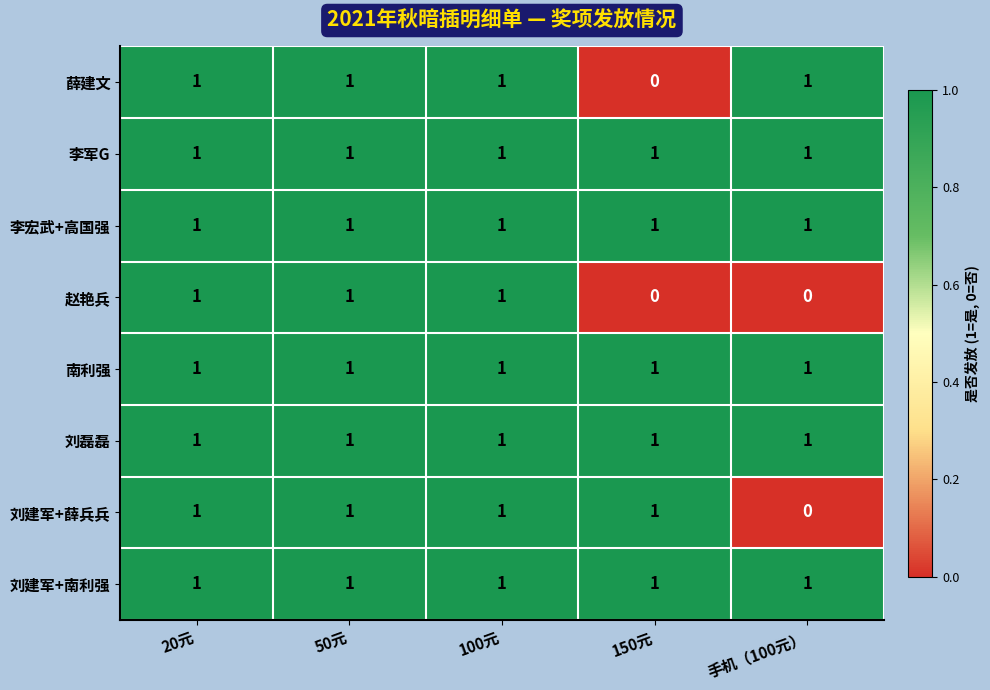

The value of 李宏武+高国强 at 100元 is 1. True or false?

True